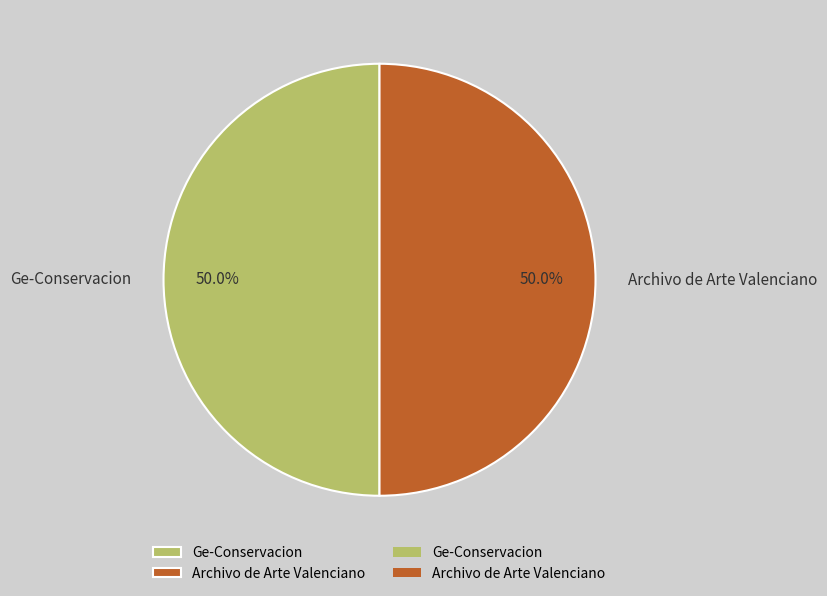

How many slices are in this pie chart?

2